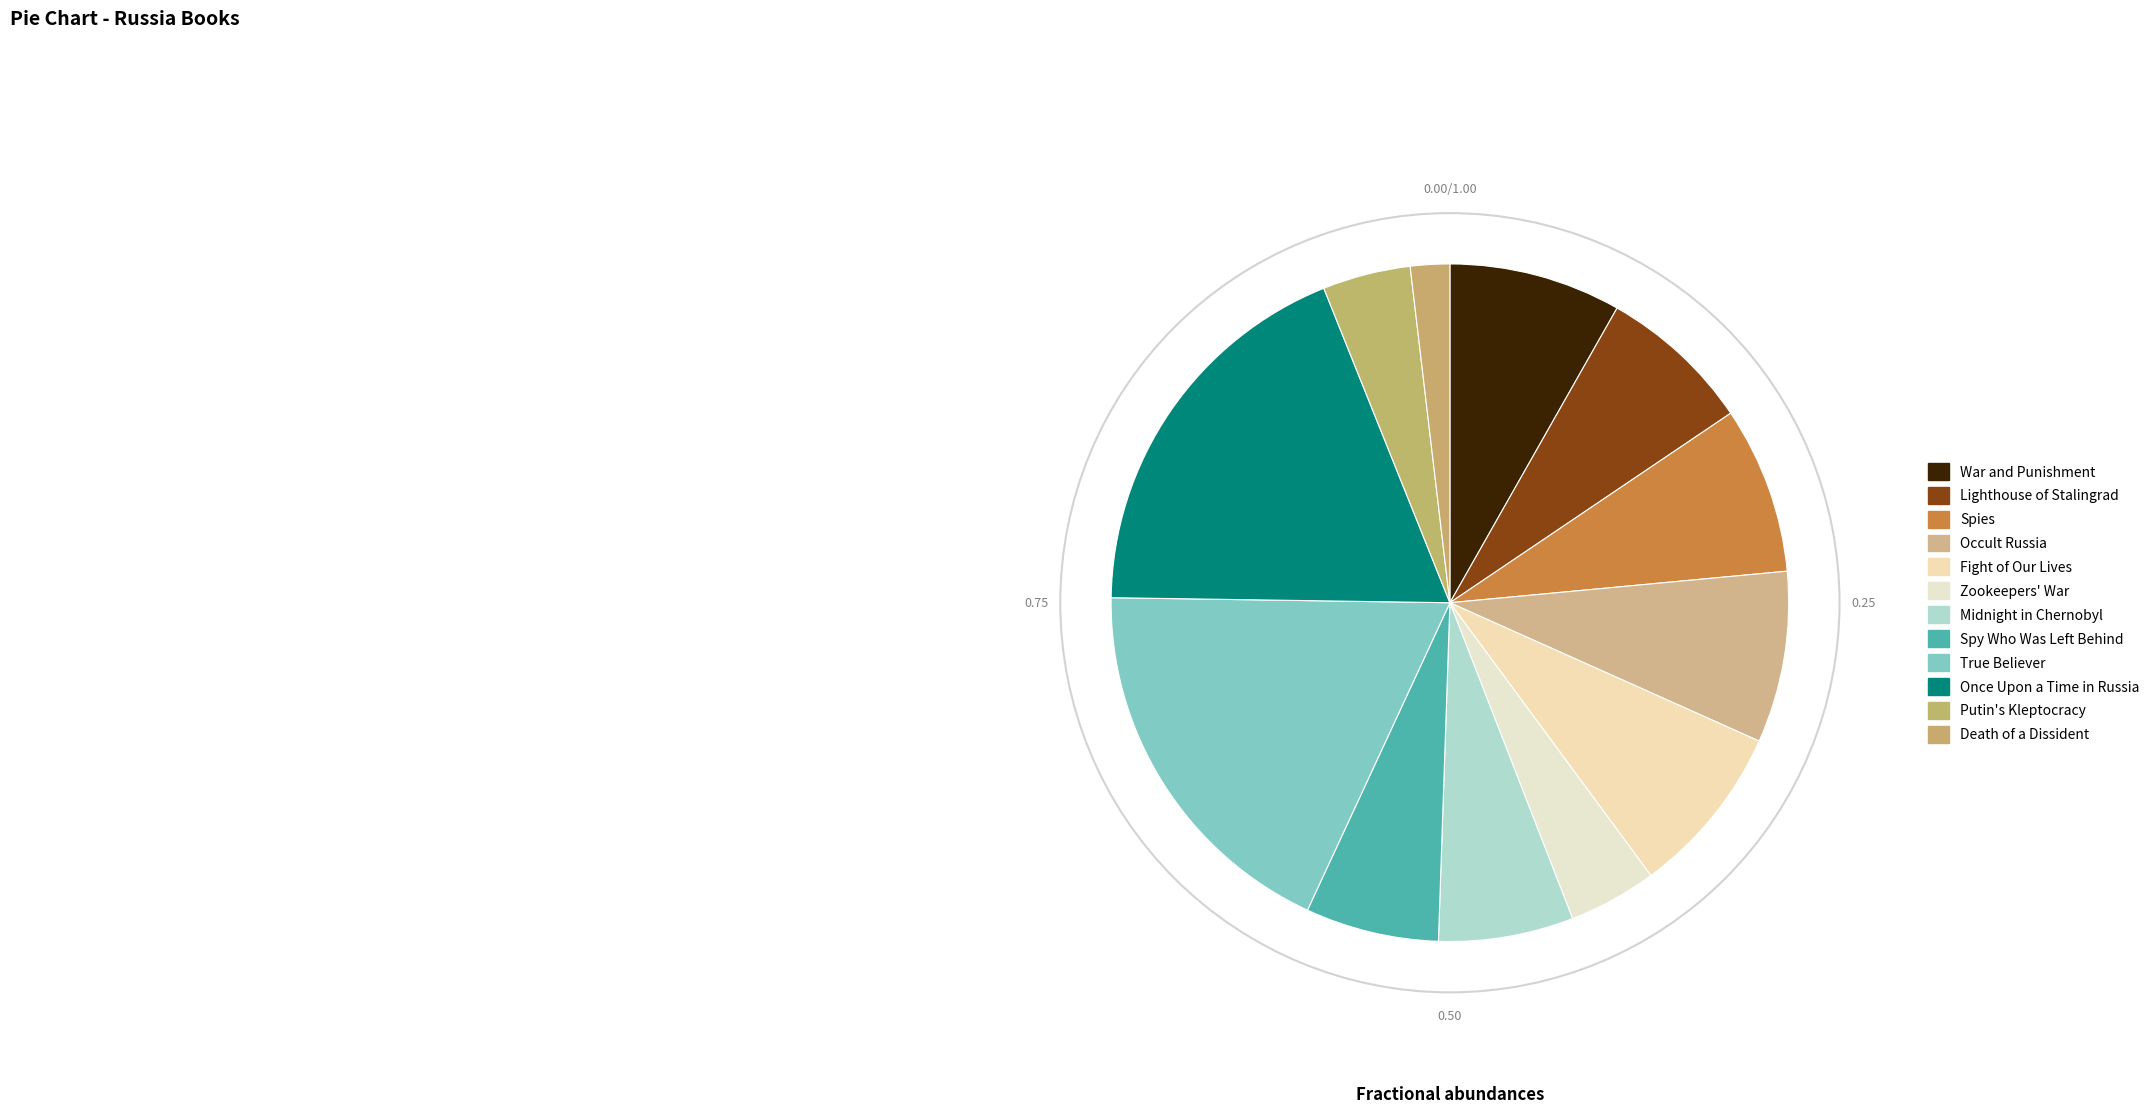

True or false: War and Punishment accounts for 1% of the total.

False